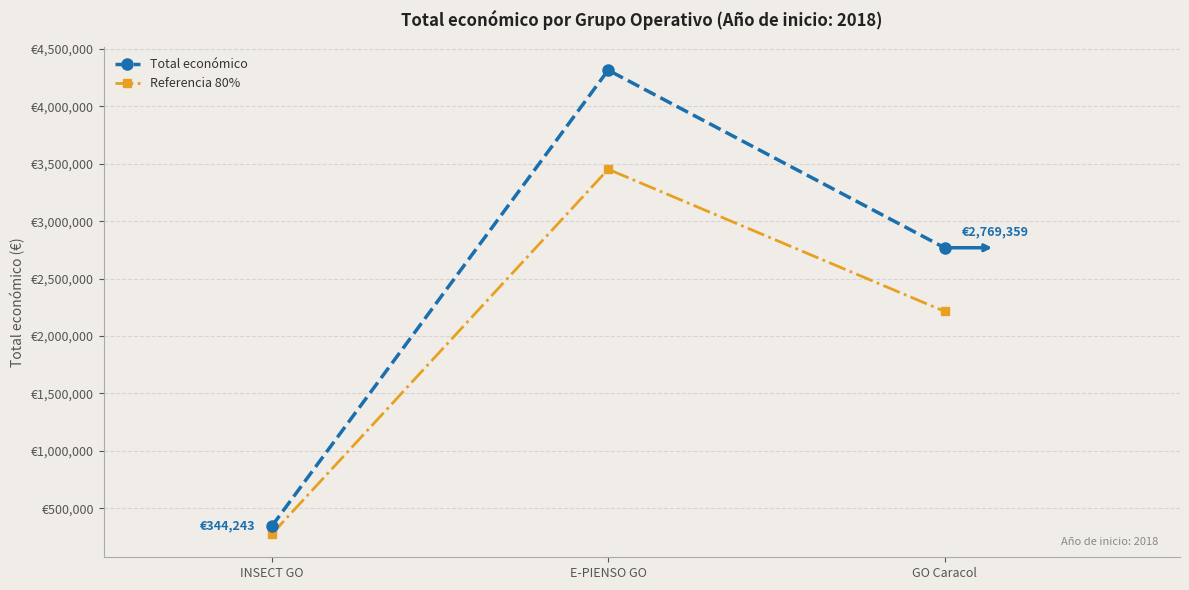

Which category has the highest value in the Total económico series?

E-PIENSO GO